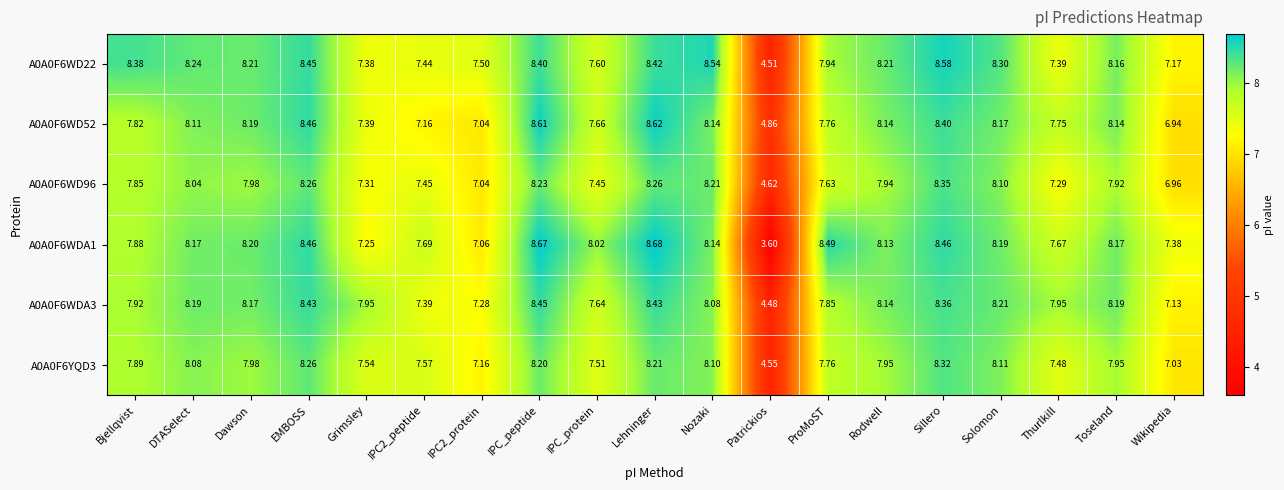

At which label does A0A0F6WDA1 first exceed 8?

DTASelect